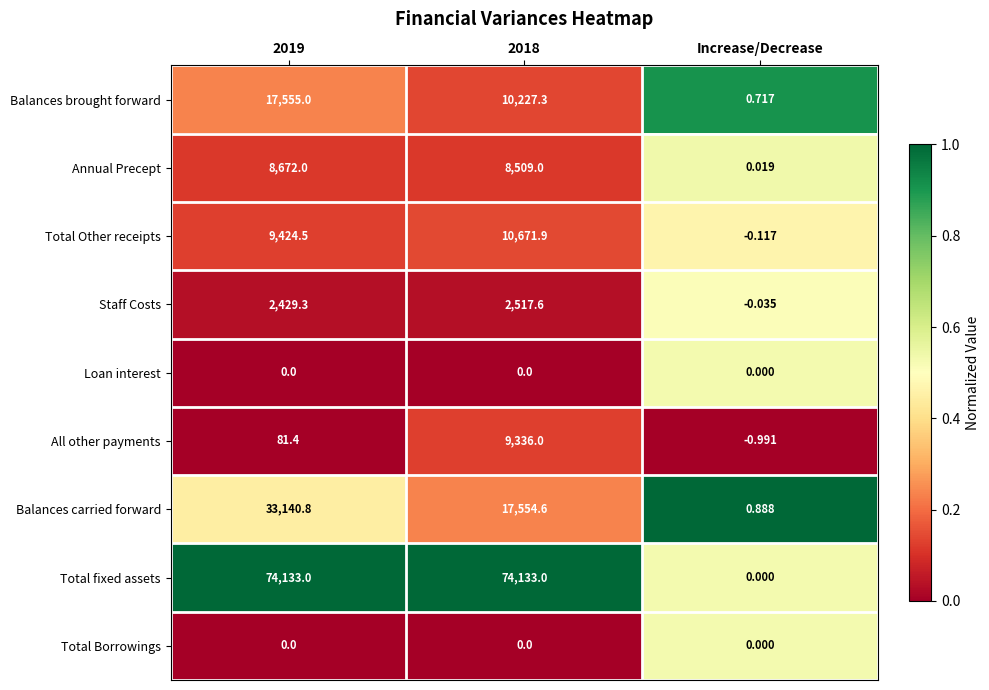

Is the value of Balances brought forward at Increase/Decrease greater than the value of Balances carried forward at Increase/Decrease?

No